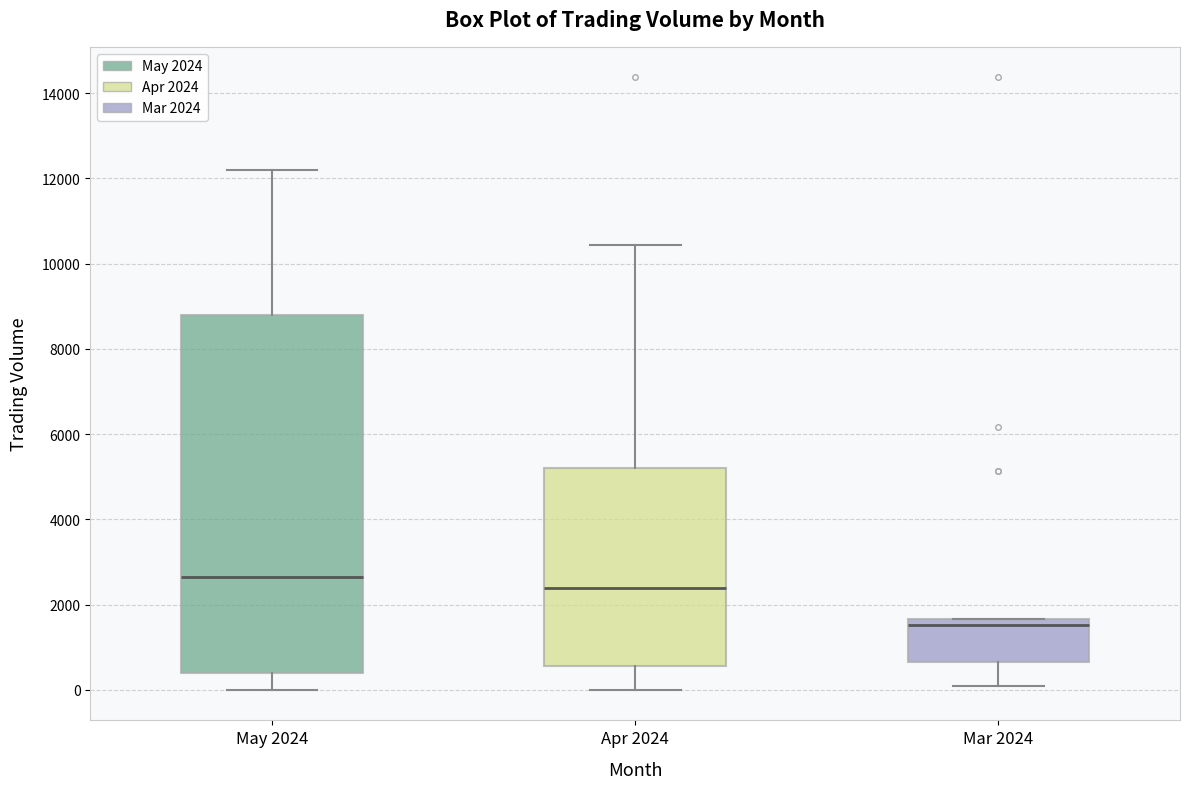

Which box's median line is the highest?

May 2024